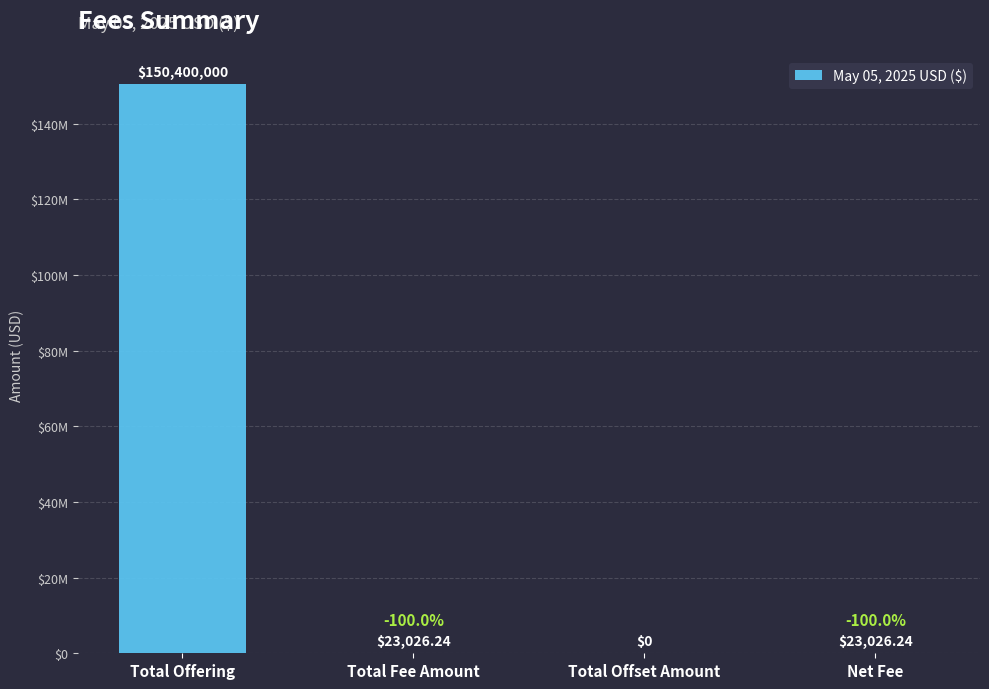

Reading left to right, transcribe all the data shown in this chart.

150400000.0	23026.2	0.0	23026.2